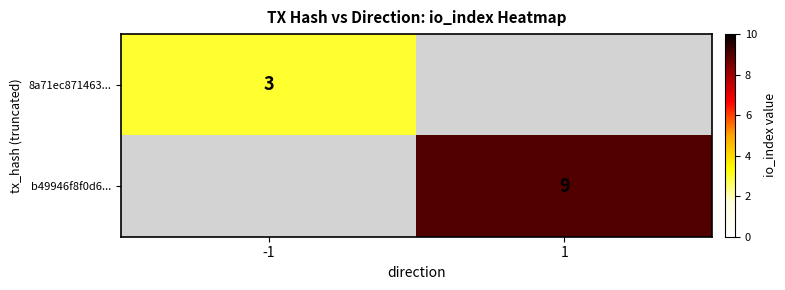

Which category has the highest value across all series?

1